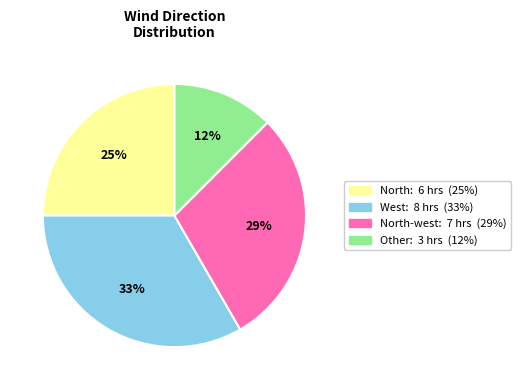

To the nearest percent, what is the difference between the largest and smallest slice percentages?

21%